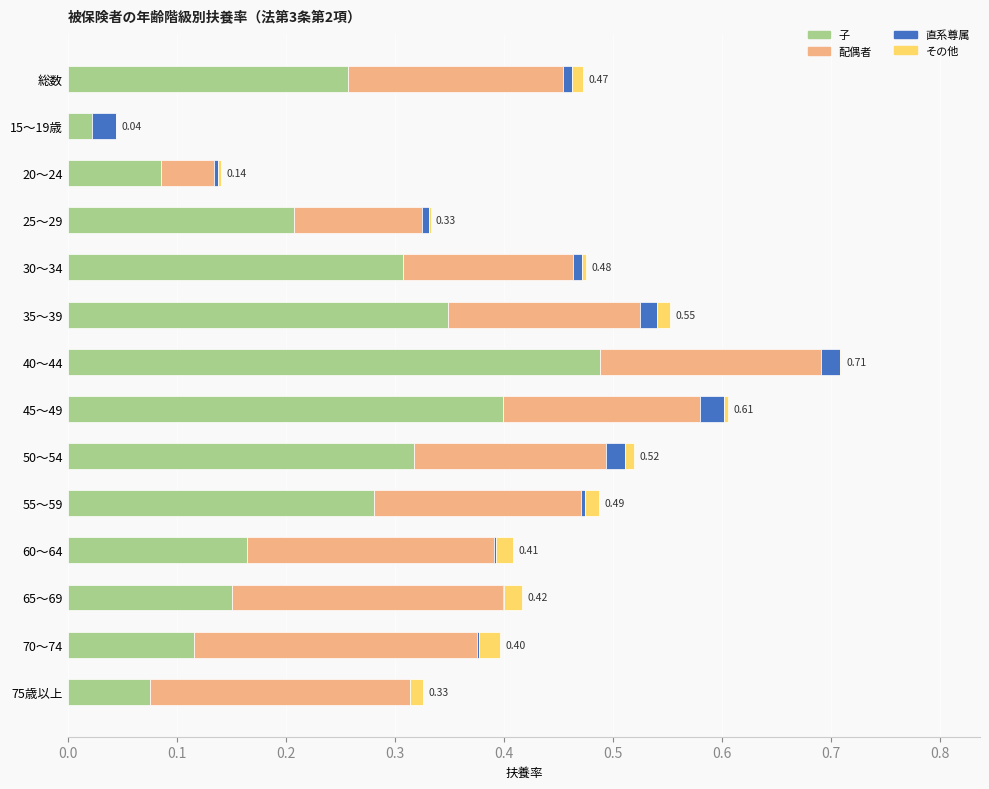

At which category is the sum across all series the highest?

40～44